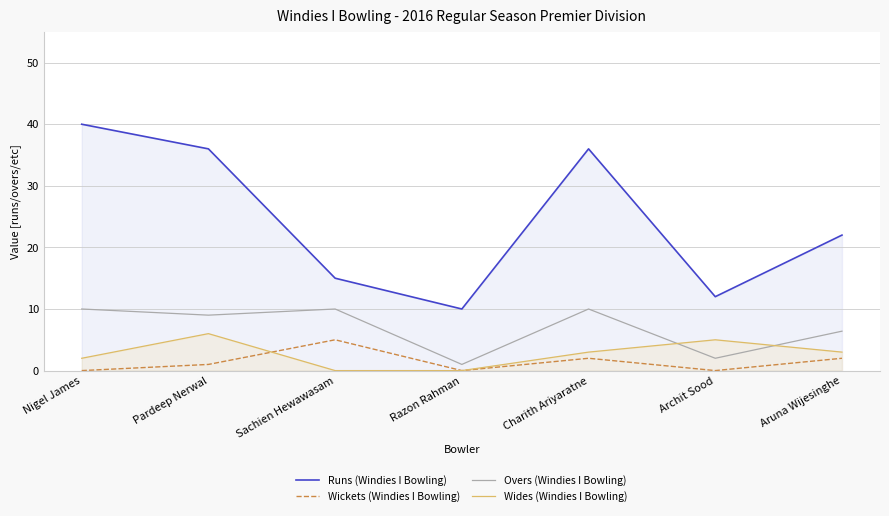

In Wickets (Windies I Bowling), how many points are higher than both neighbors (excluding endpoints)?

2